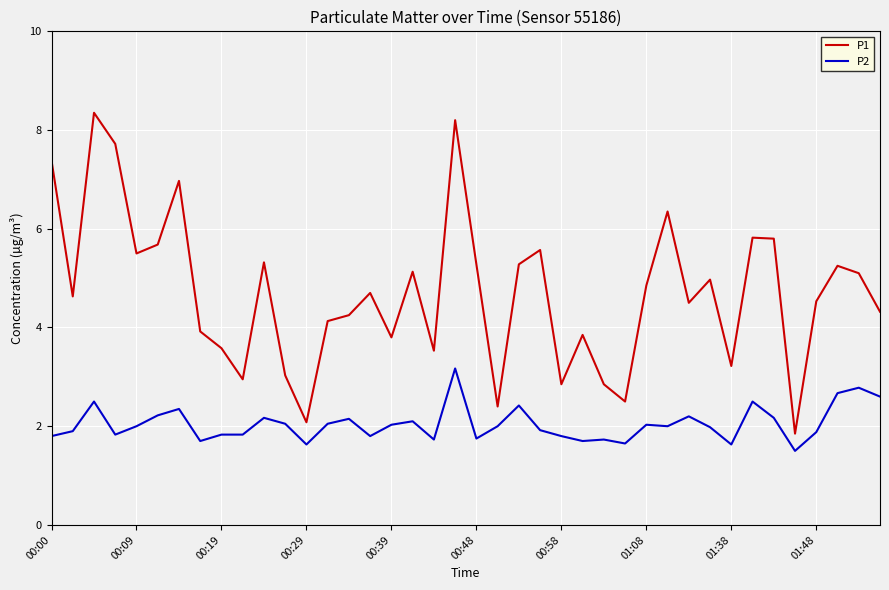

Rank the series by their maximum value, from lowest to highest.

P2, P1